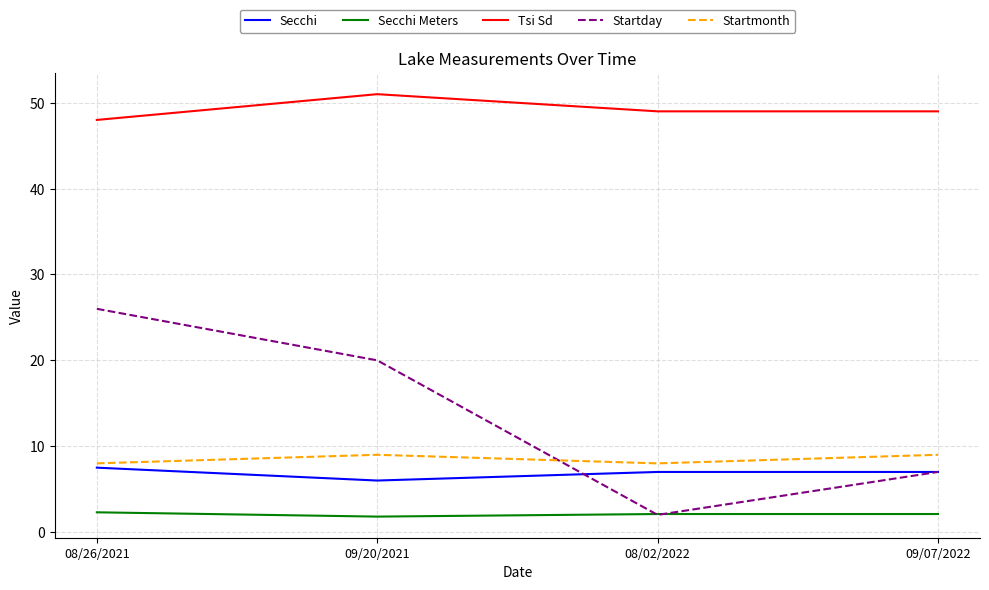

What are all the series names shown in the legend?

Secchi, Secchi Meters, Tsi Sd, Startday, Startmonth